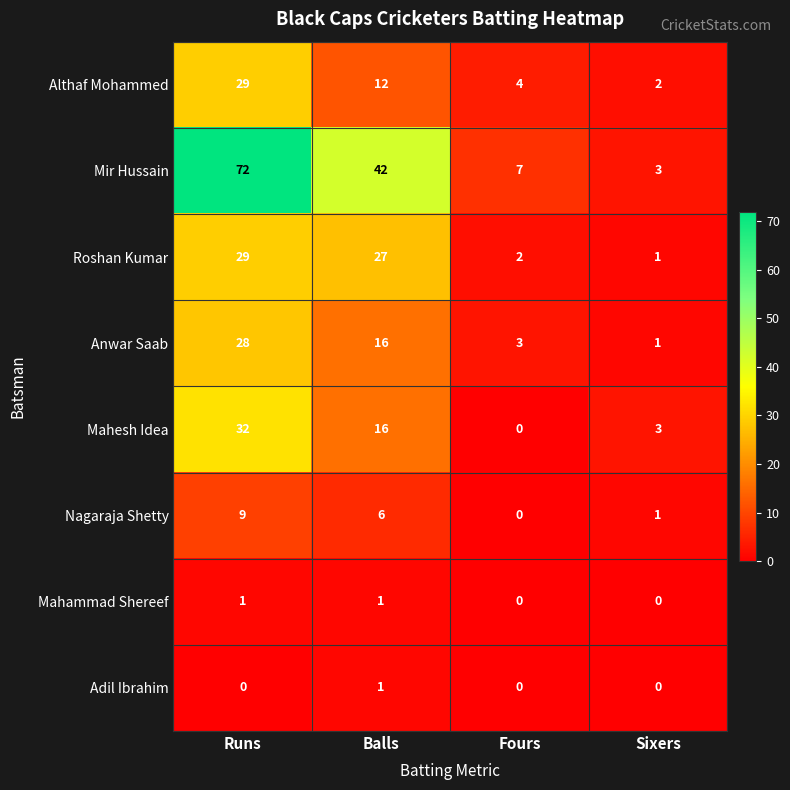

The value of Roshan Kumar at Runs is 29. True or false?

True